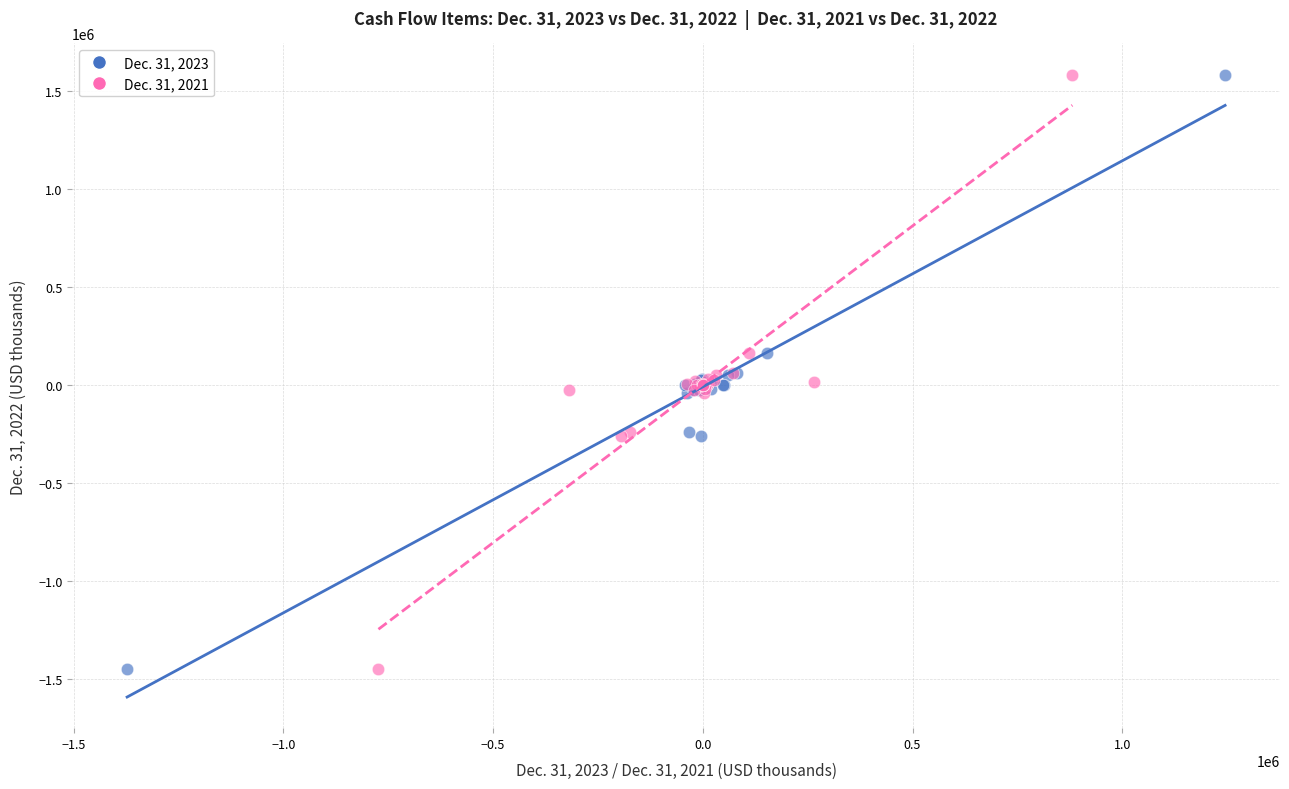

What are all the series names shown in the legend?

Dec. 31, 2023, Dec. 31, 2021